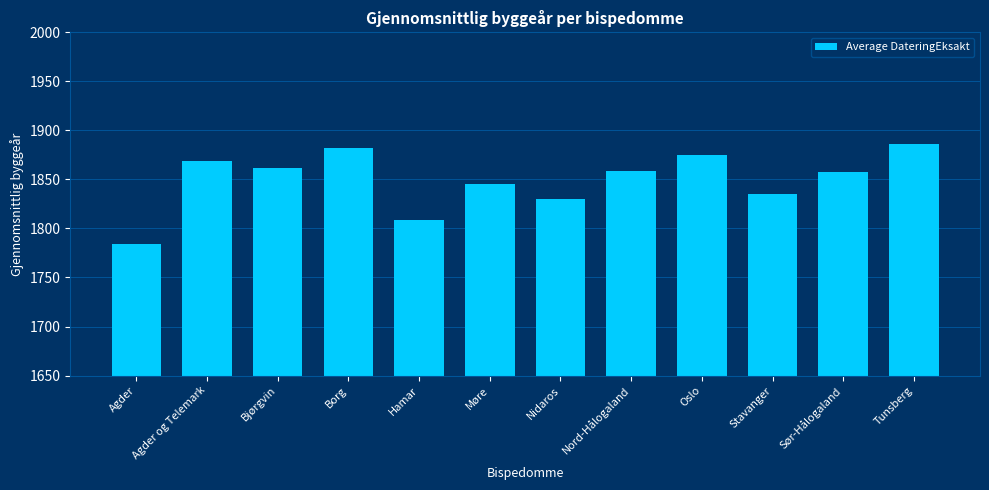

What is the sum of all values?

22194